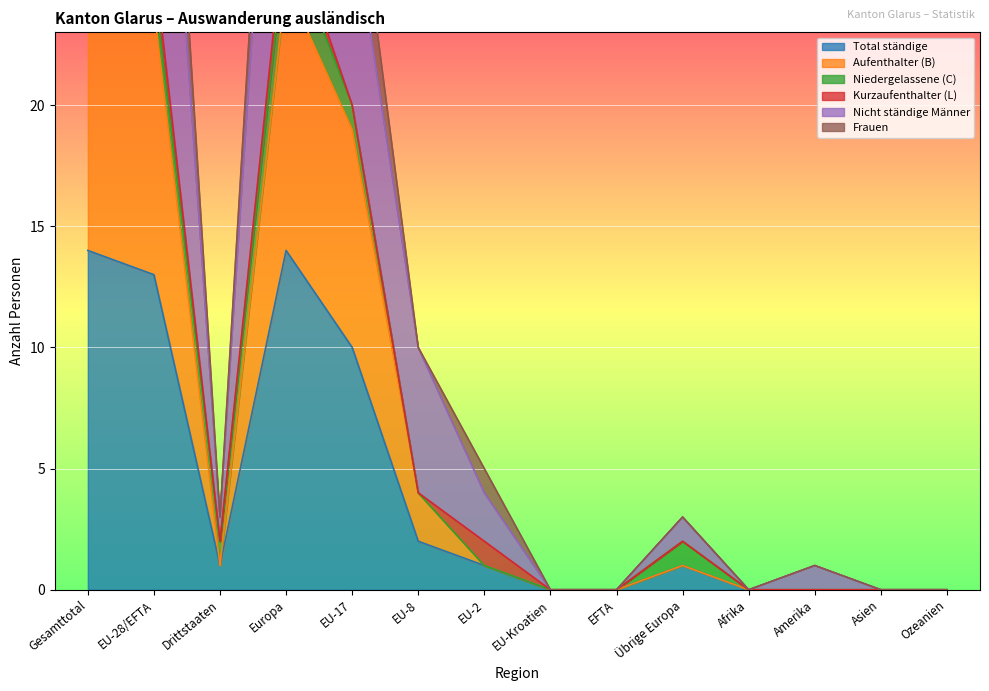

What is the maximum value for Total ständige?

14